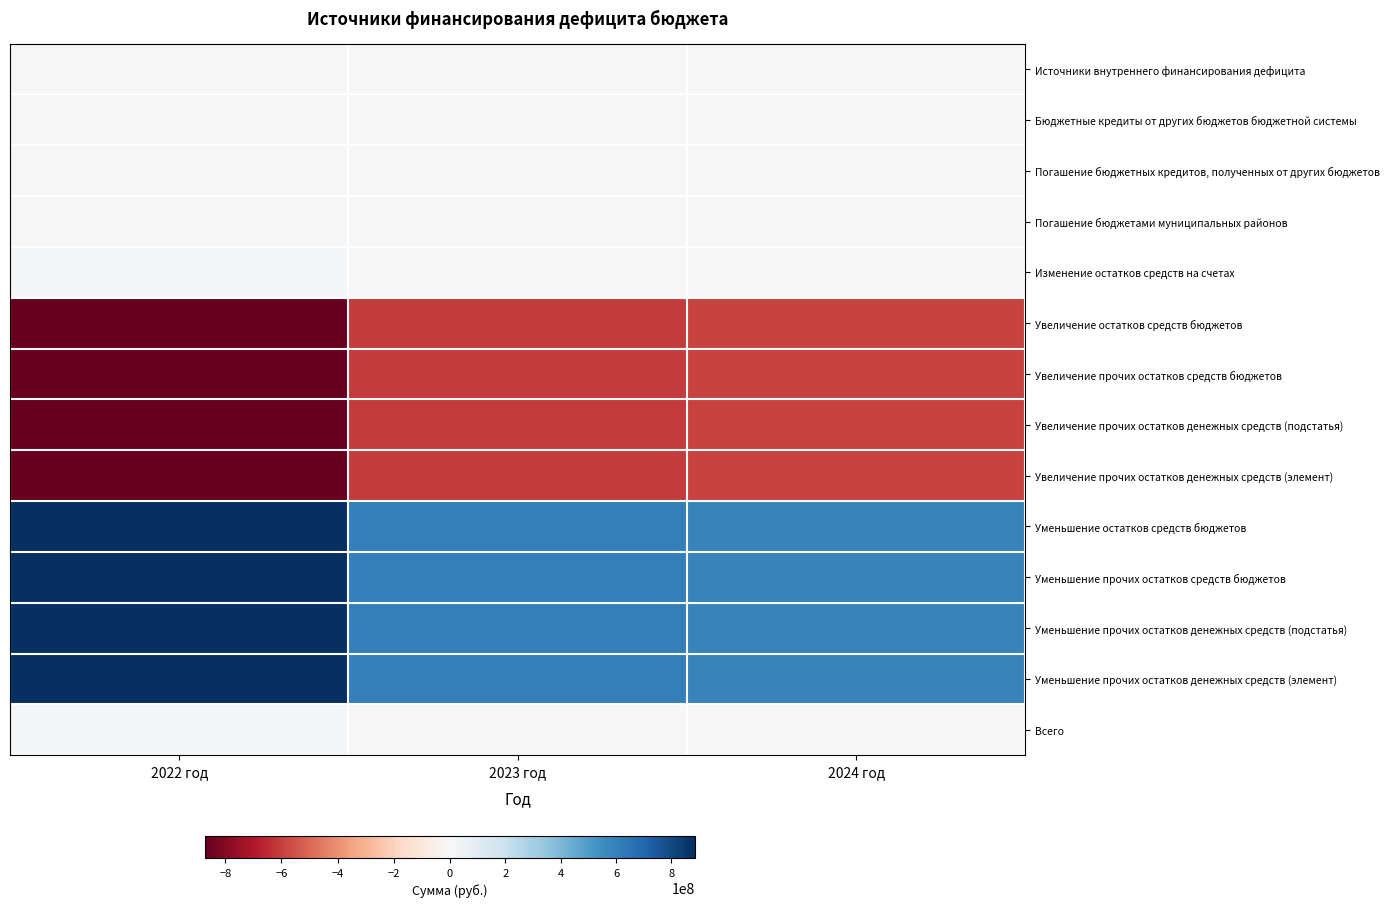

At which category is the sum across all series the highest?

2022 год